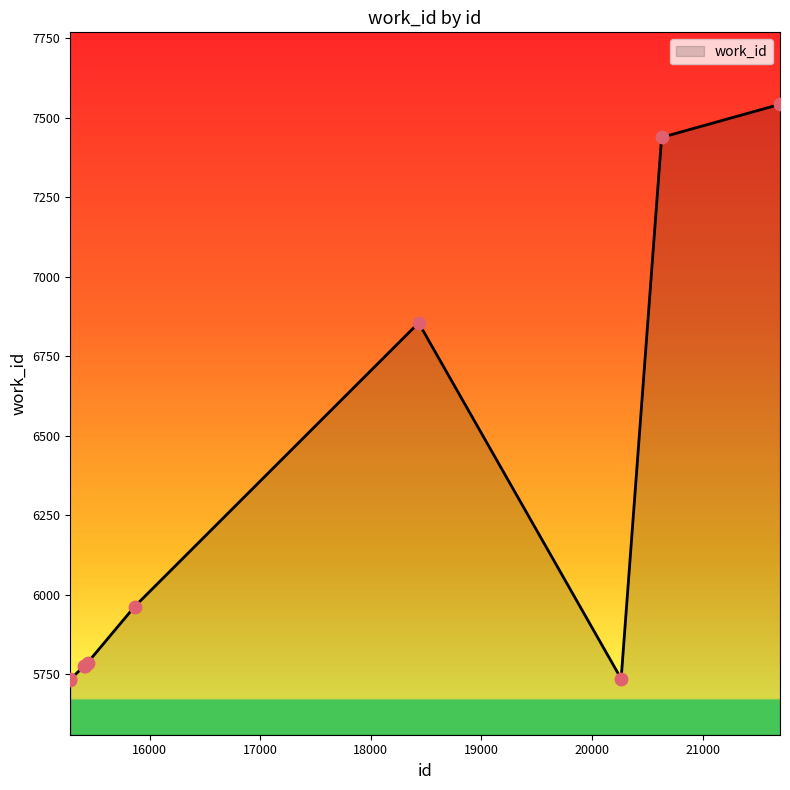

What is the smallest value displayed?

5732